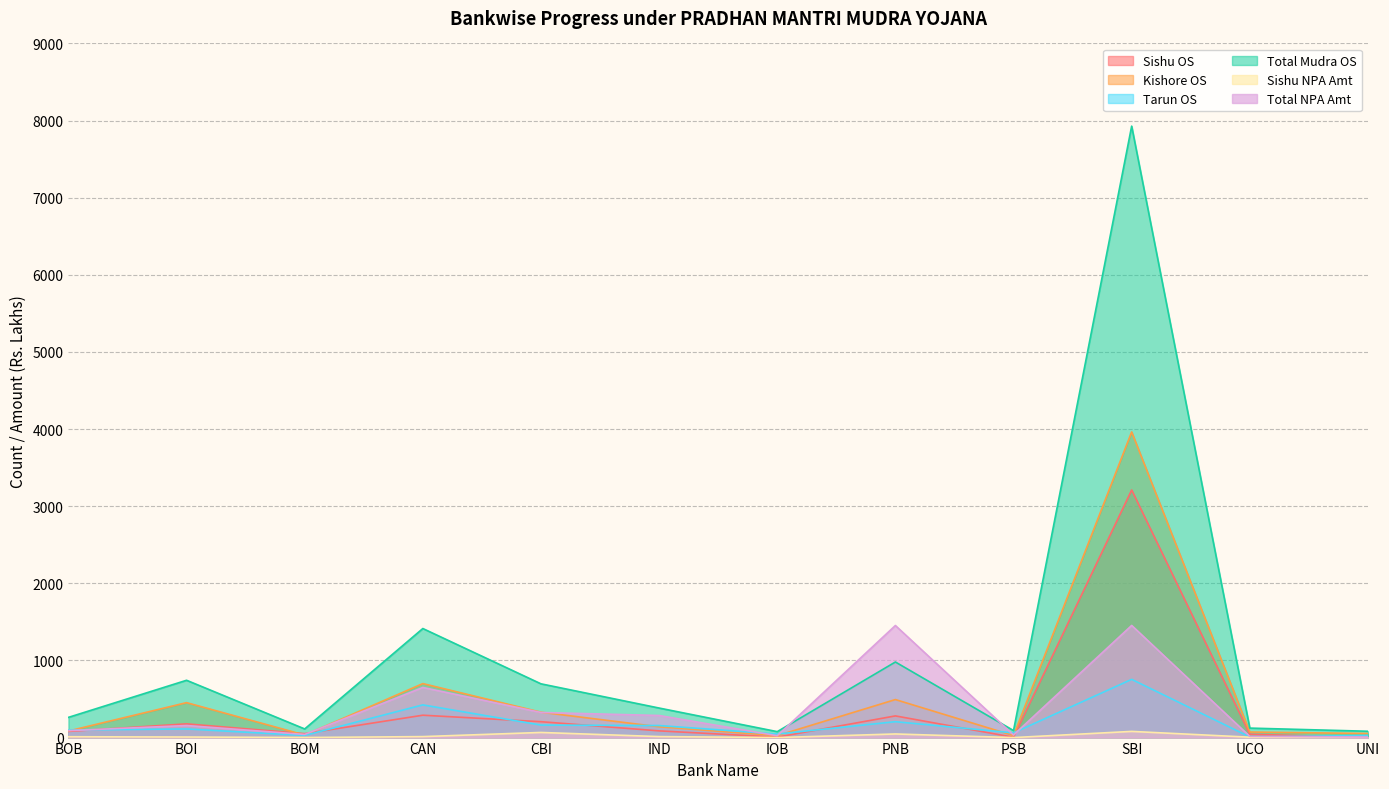

How many values in the Total NPA Amt series exceed 156?

6